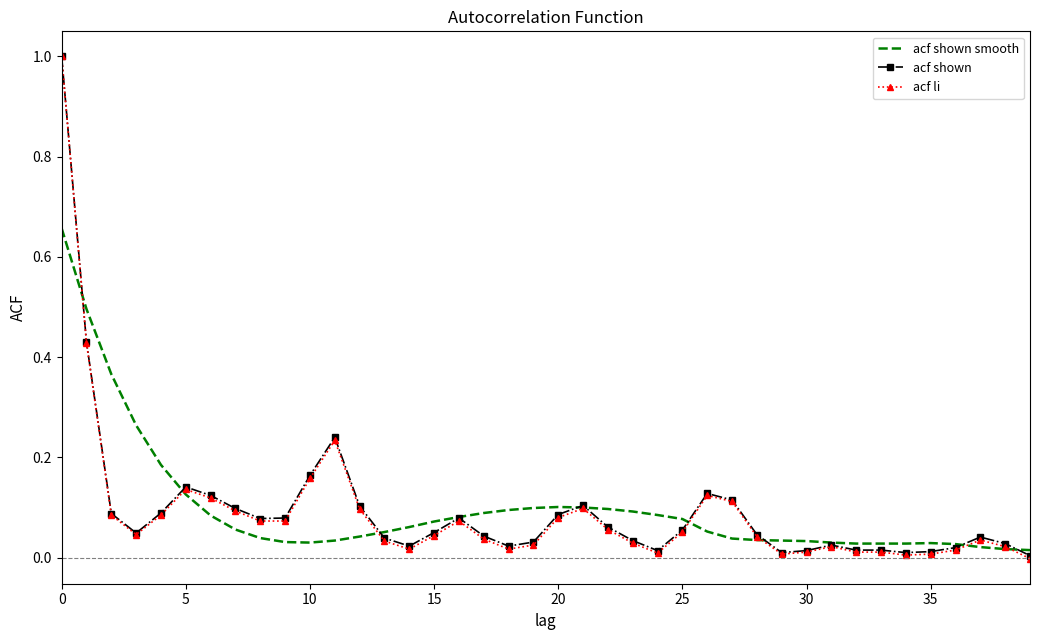

What are all the series names shown in the legend?

acf shown smooth, acf shown, acf li